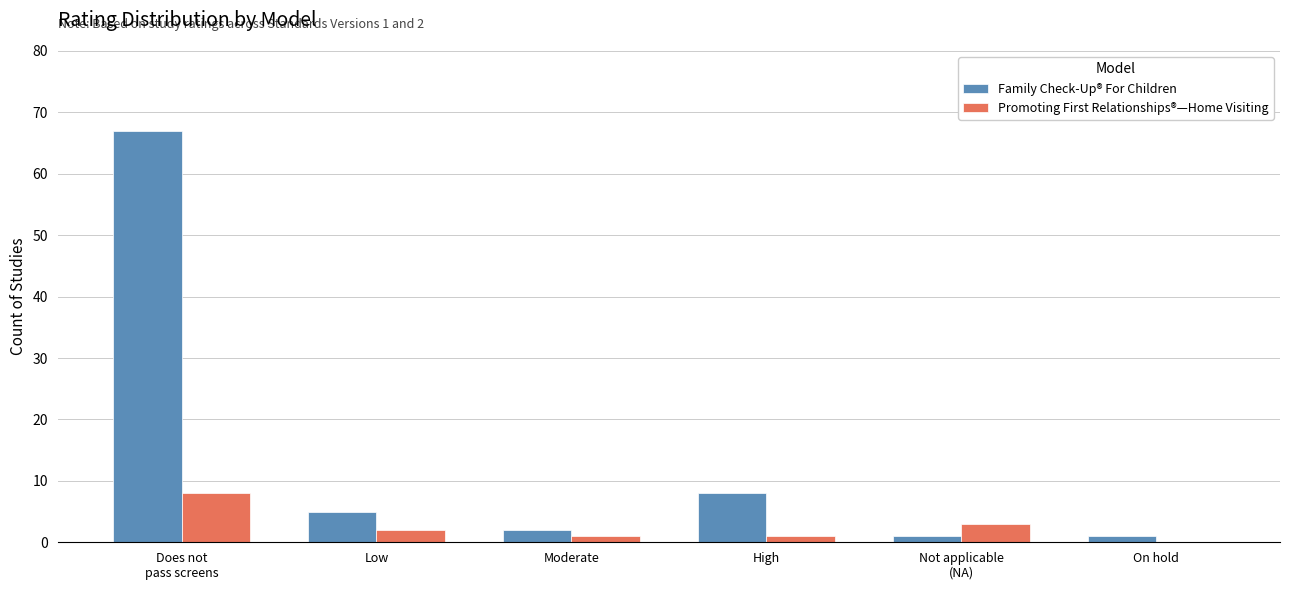

Reading left to right, list all the values displayed in this chart.

Family Check-Up® For Children: 67	5	2	8	1	1
Promoting First Relationships®—Home Visiting: 8	2	1	1	3	0